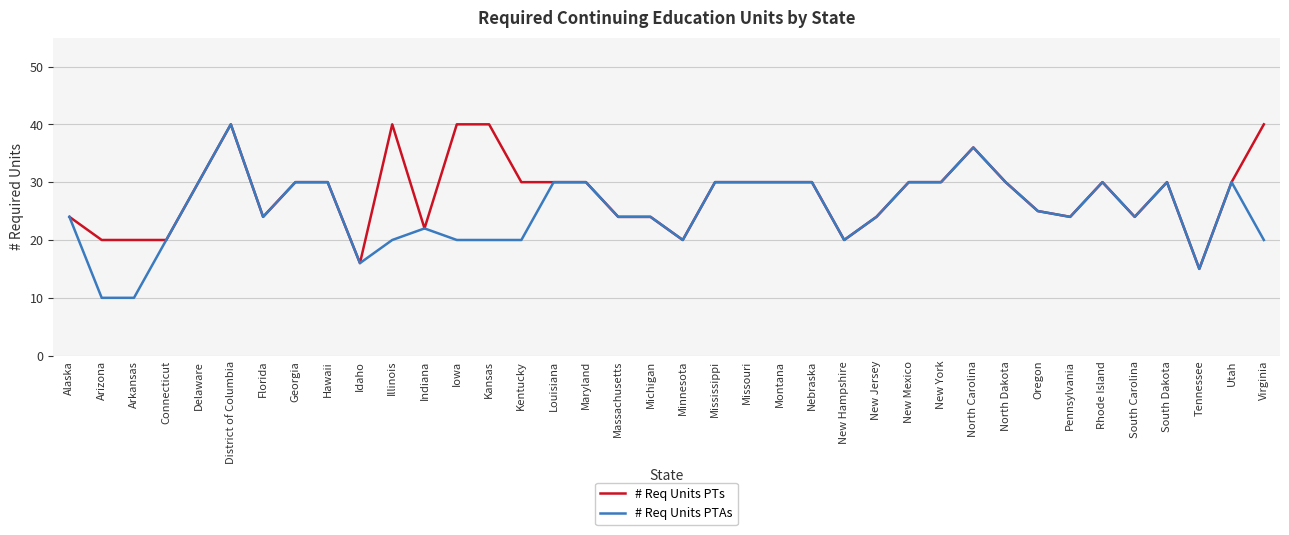

True or false: # Req Units PTAs has a value of 10 at New Hampshire.

False